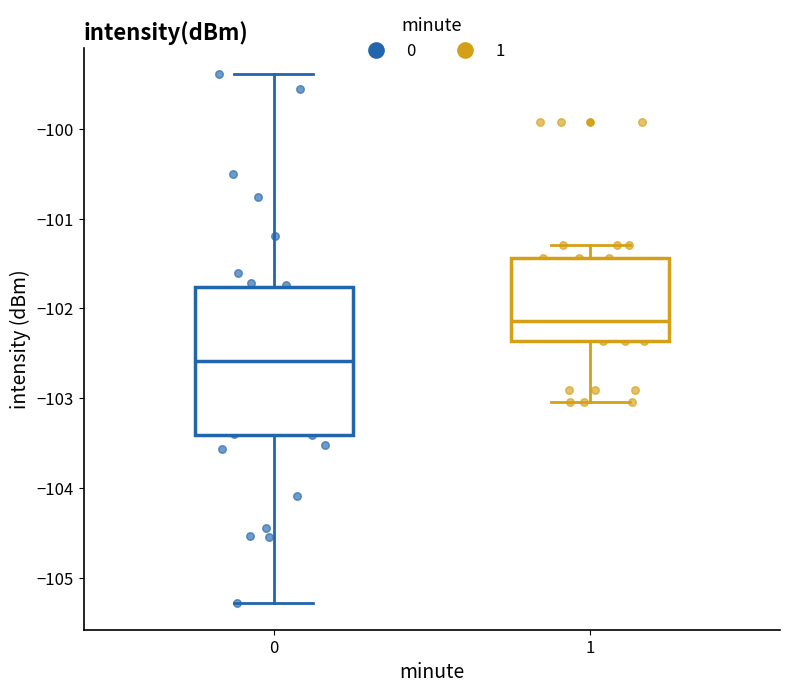

Which box is the tallest, from its lower edge to its upper edge?

0